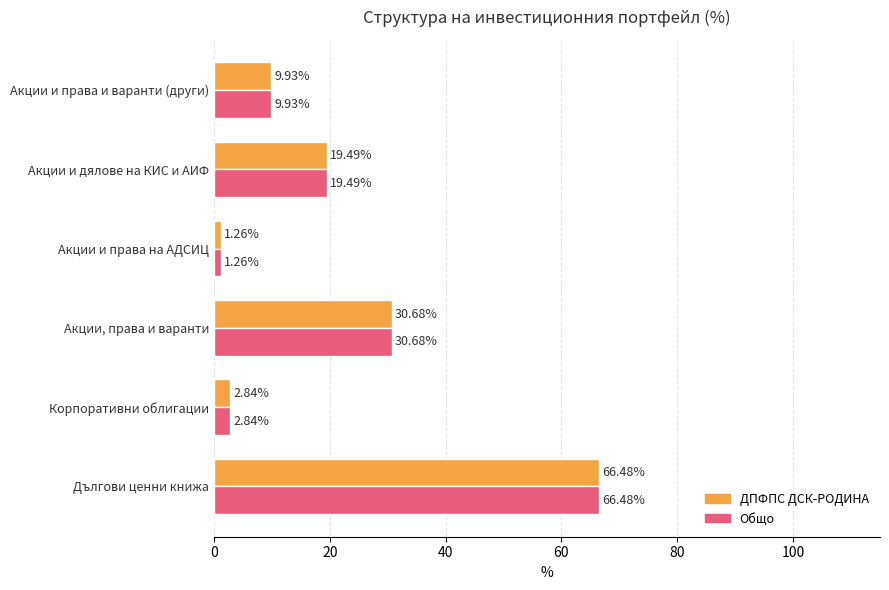

How many series are shown in this chart?

2